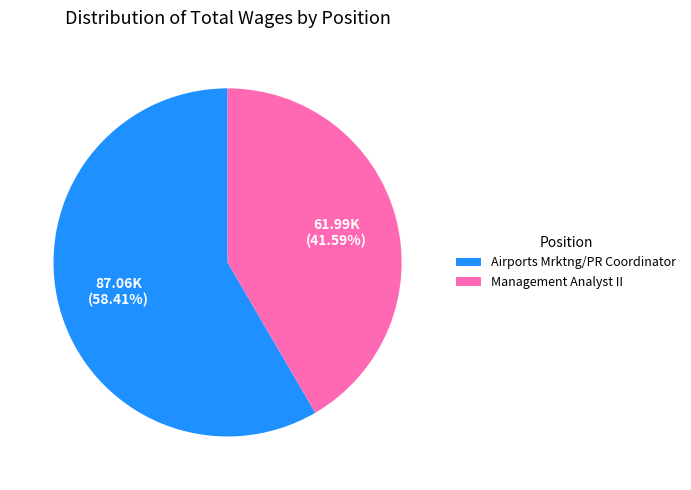

The Airports Mrktng/PR Coordinator slice represents 49% of the pie. True or false?

False